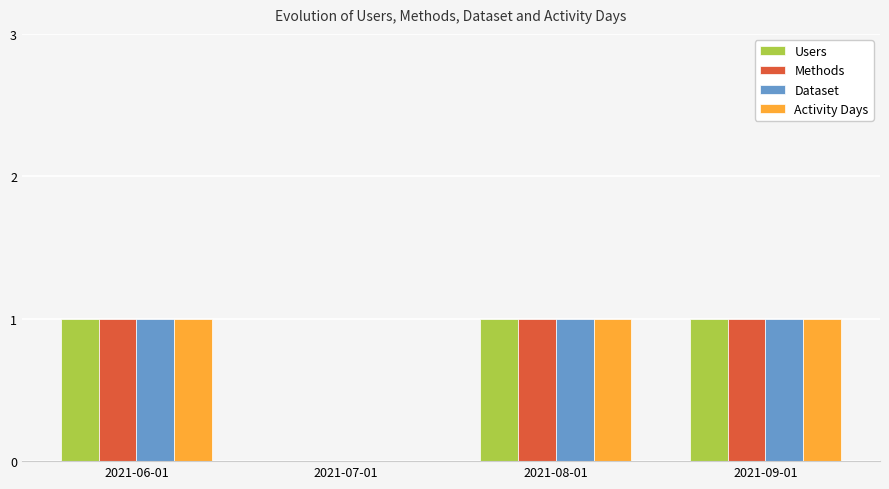

True or false: Dataset has a value of 1 at 2021-08-01.

True